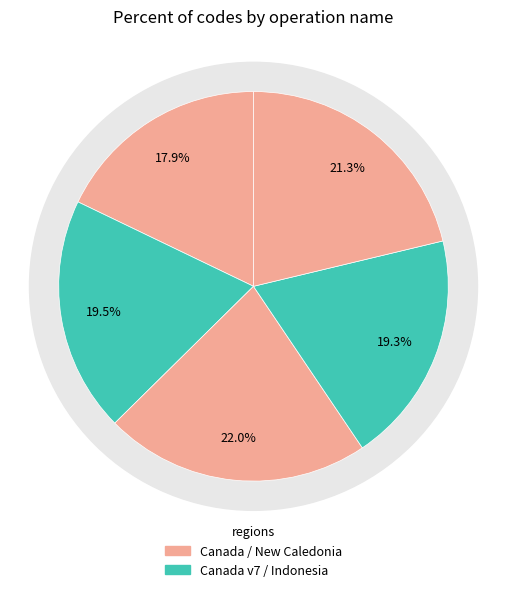

How many slices are in this pie chart?

5